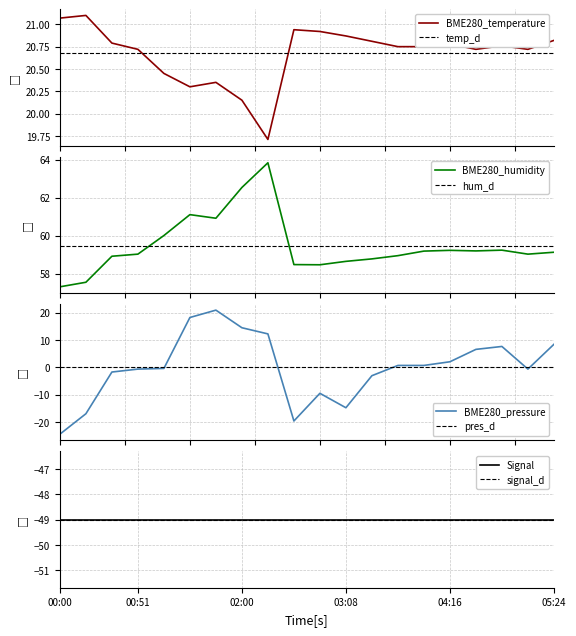

Which series has the largest total across all categories?

BME280_humidity